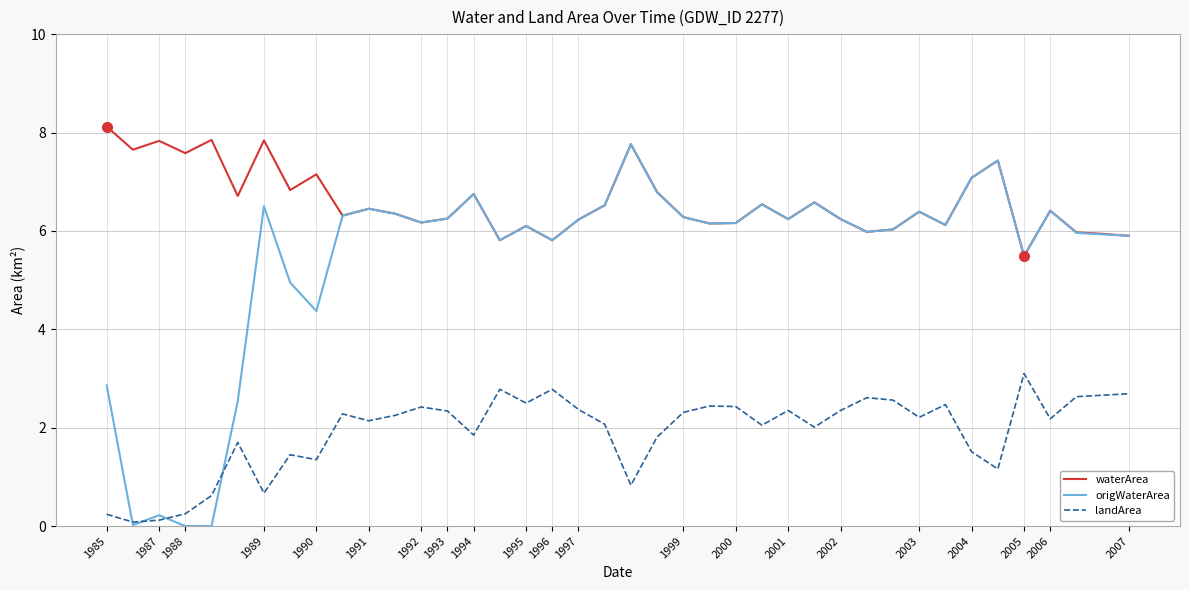

What is the difference between the maximum and second lowest values in the origWaterArea series?

7.8